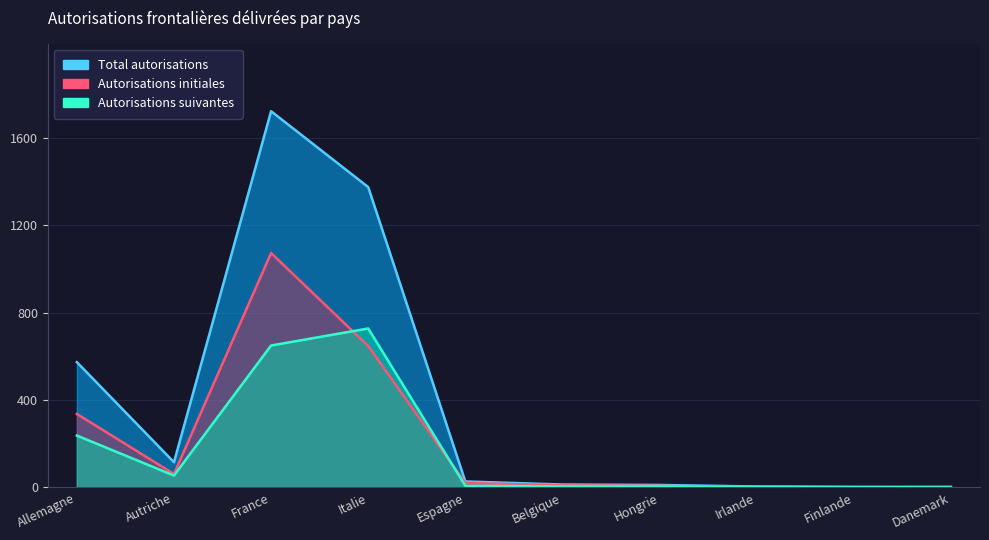

True or false: Autorisations suivantes has a value of 7 at Espagne.

True